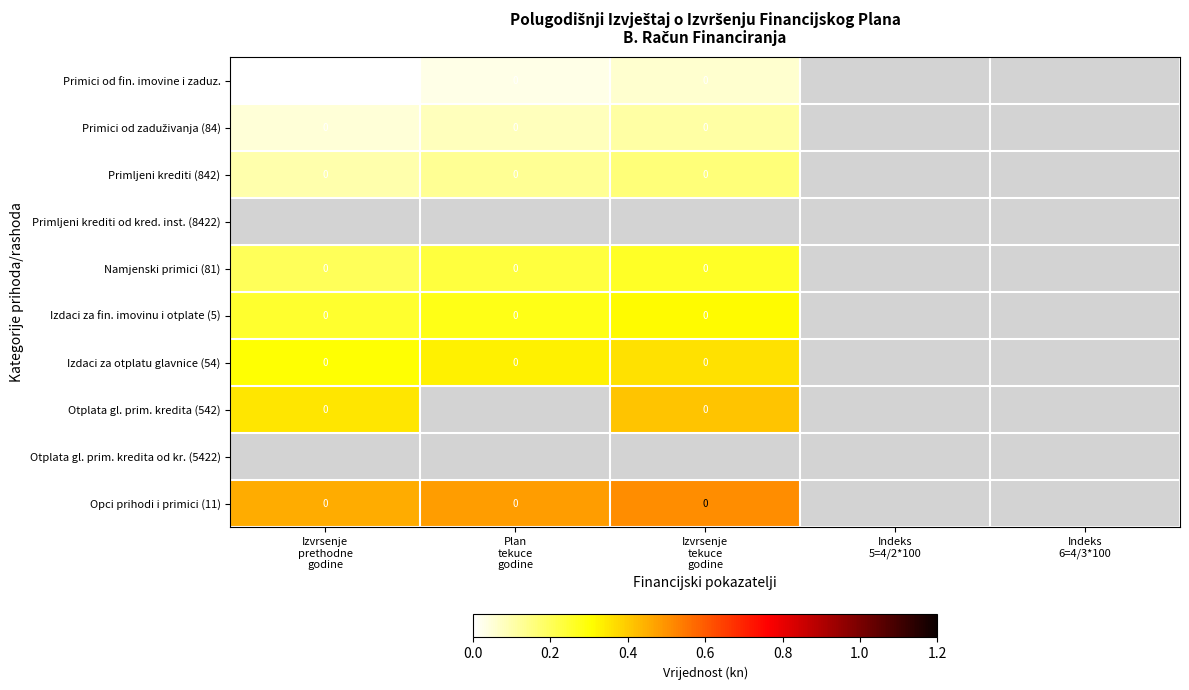

Is it true that Otplata gl. prim. kredita (542) equals 0.4 at Izvrsenje prethodne godine?

True